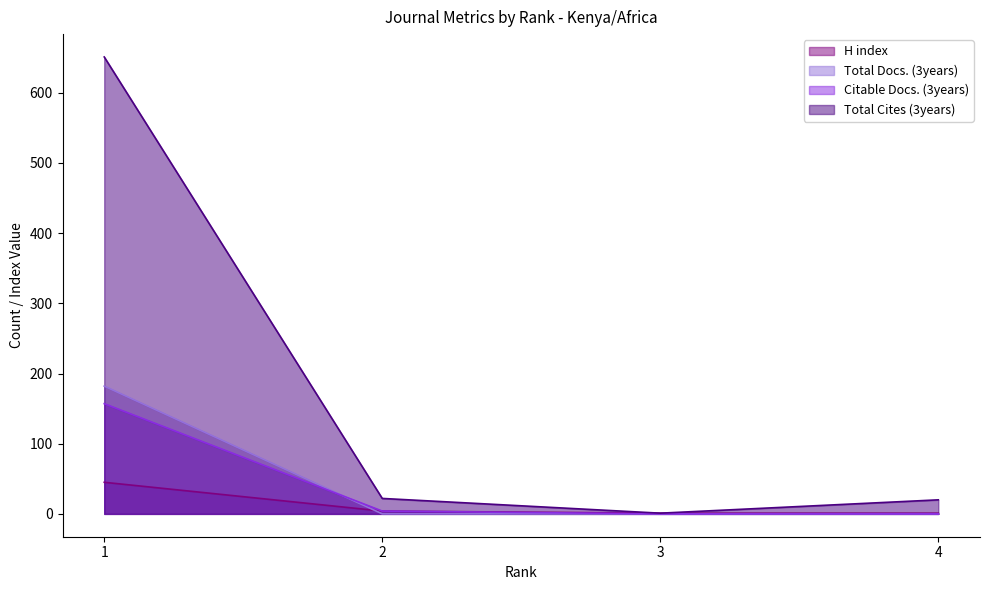

Reading right to left, transcribe all the data shown in this chart.

H index: 1	1	4	45
Total Docs. (3years): 0	0	0	182
Citable Docs. (3years): 0	0	4	157
Total Cites (3years): 20	1	22	651